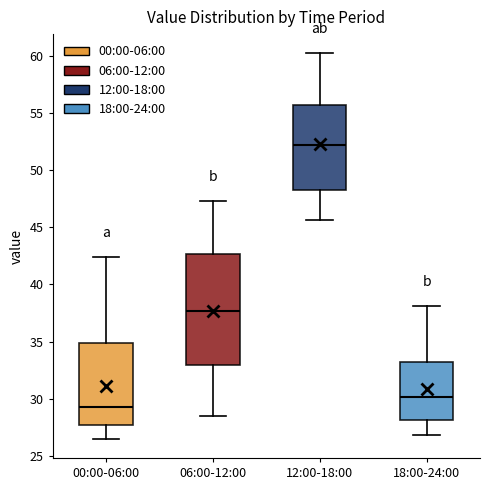

Which box has the highest median line?

12:00-18:00